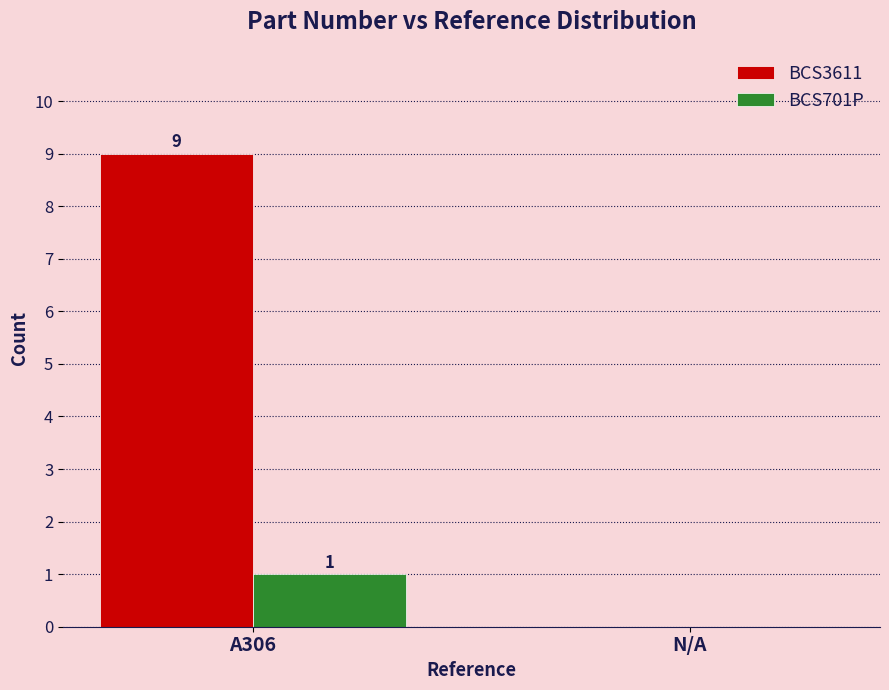

What are all the series names shown in the legend?

BCS3611, BCS701P